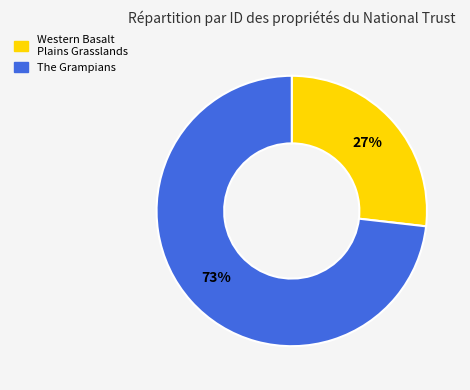

The Western Basalt Plains Grasslands slice represents 27% of the pie. True or false?

True